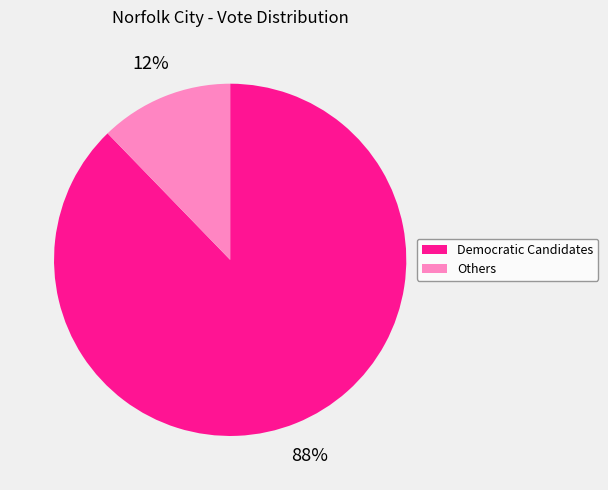

To the nearest percent, what is the average slice percentage?

50%